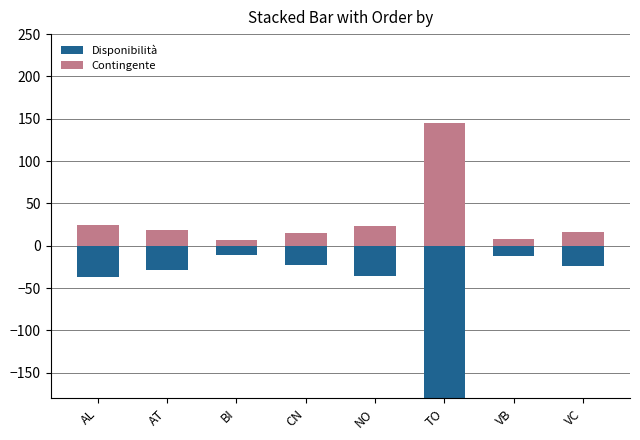

How many data points does each series have?

8